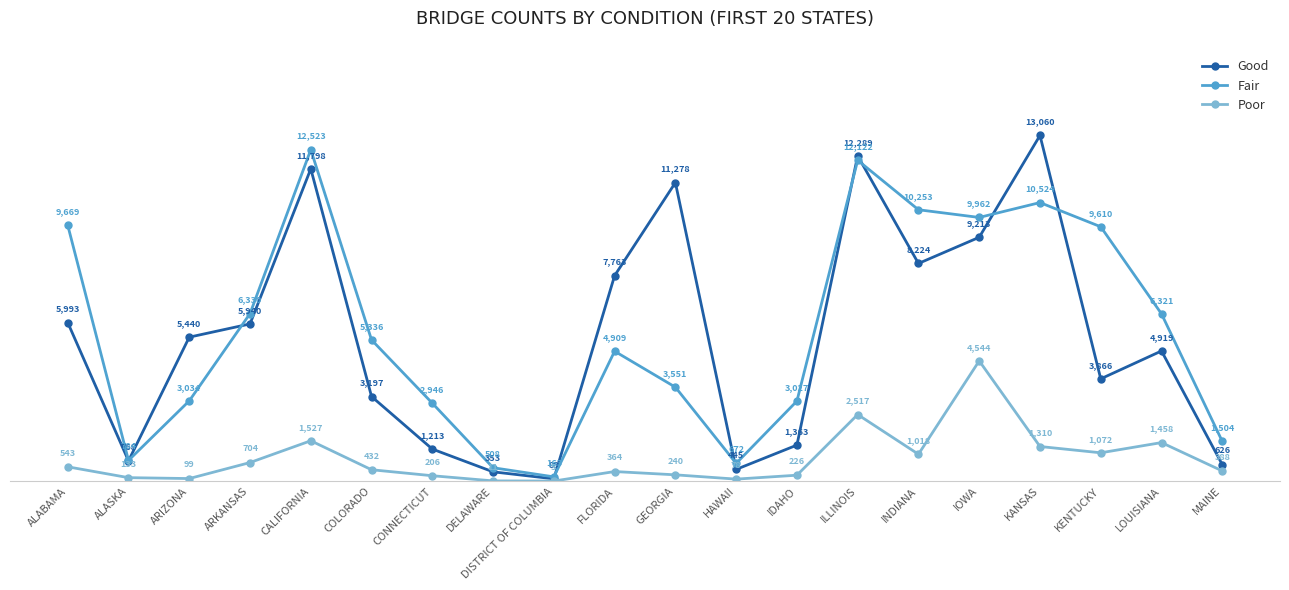

Reading left to right, what are all the values shown in this chart?

Good: 5993	768	5440	5940	11798	3197	1213	353	89	7763	11278	445	1363	12289	8224	9213	13060	3866	4919	626
Fair: 9669	784	3034	6330	12523	5336	2946	508	163	4909	3551	672	3027	12122	10253	9962	10524	9610	6321	1504
Poor: 543	133	99	704	1527	432	206	11	5	364	240	78	226	2517	1018	4544	1310	1072	1458	388